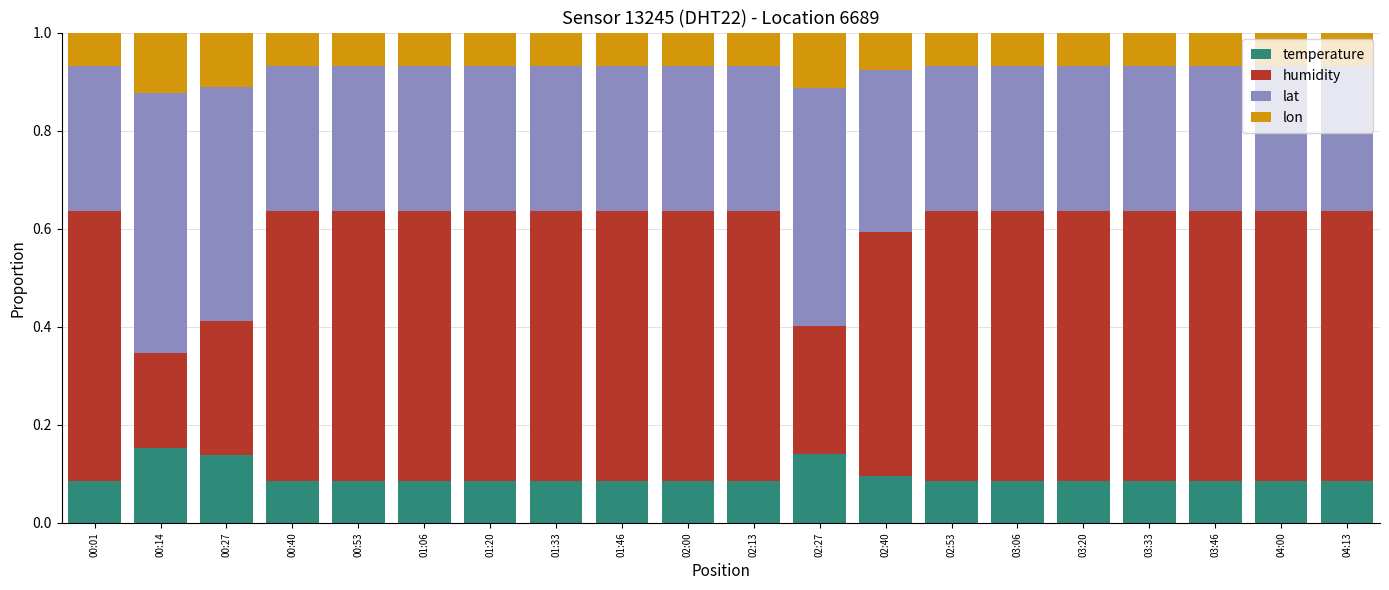

Are the bars grouped side by side (vs. stacked)?

No